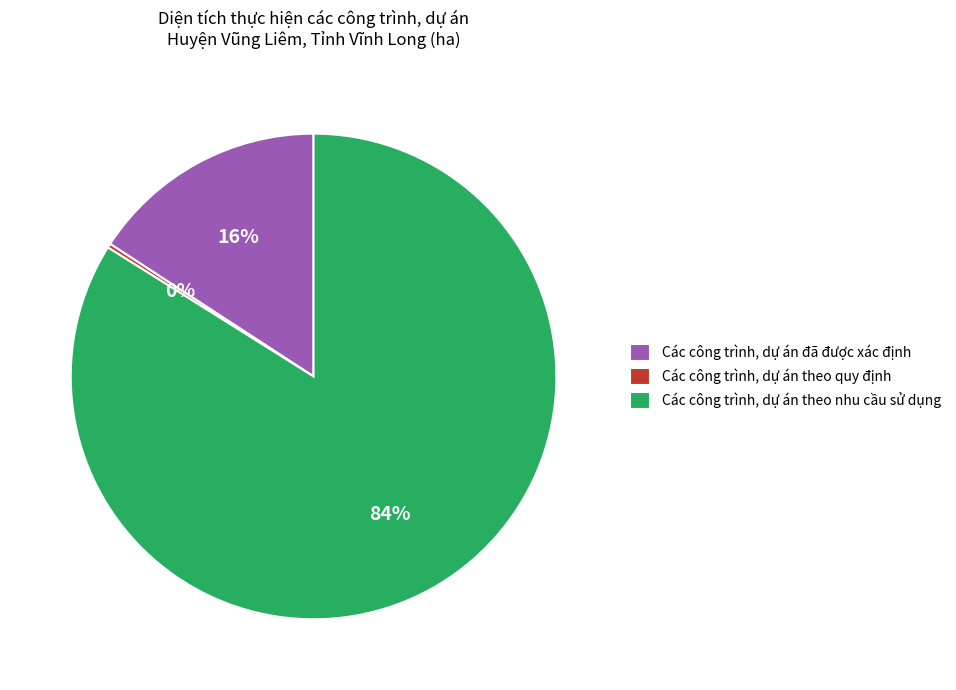

Does Các công trình, dự án theo nhu cầu sử dụng represent more than half of the total?

Yes